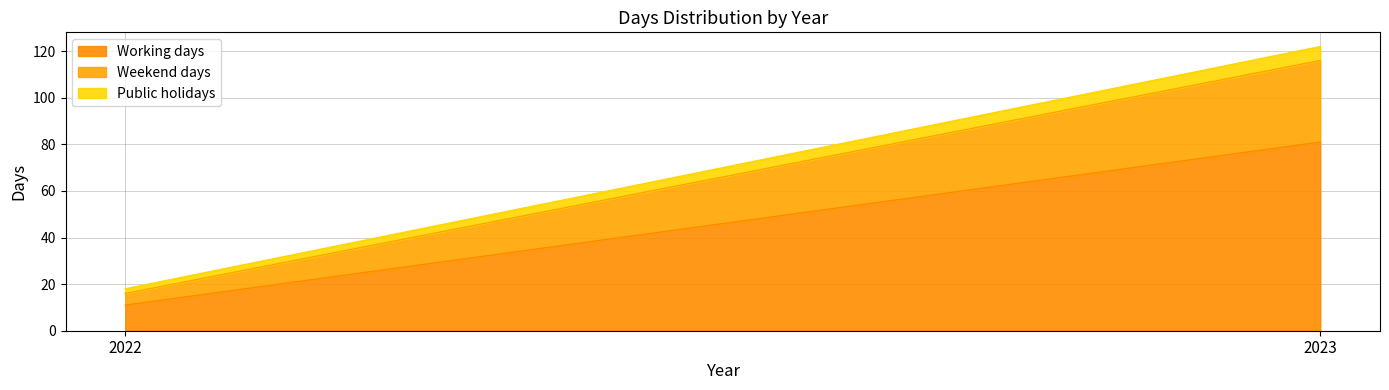

Reading left to right, transcribe all the data shown in this chart.

Working days: 11	81
Weekend days: 5	35
Public holidays: 2	6